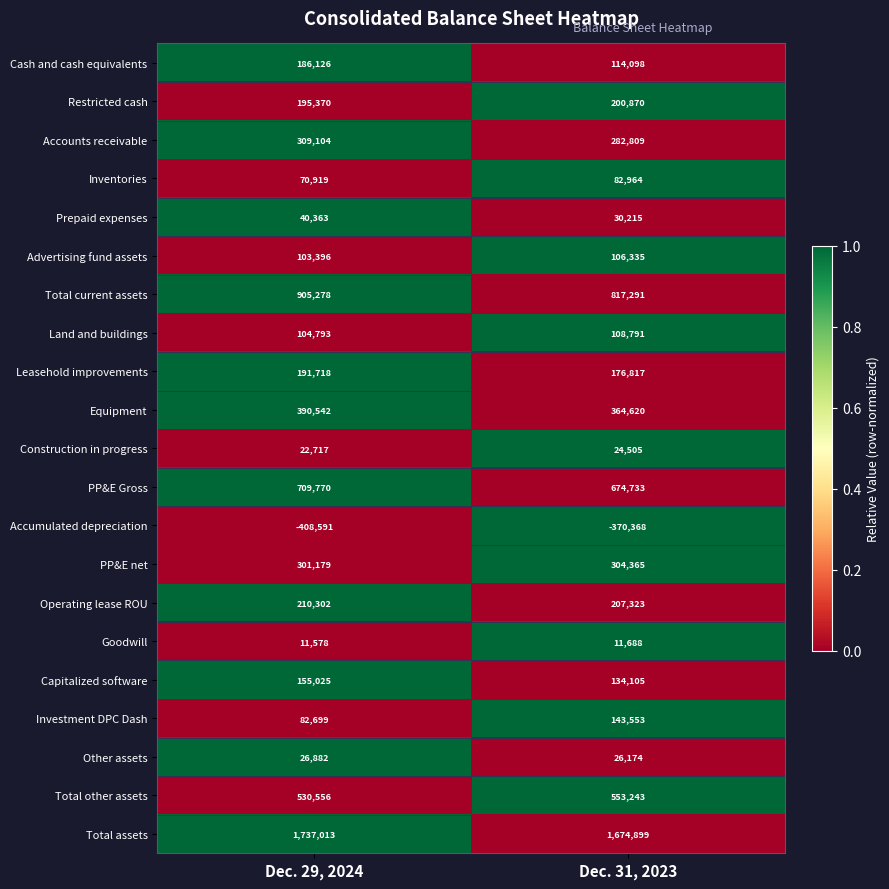

True or false: Land and buildings has a value of 150701 at Dec. 29, 2024.

False